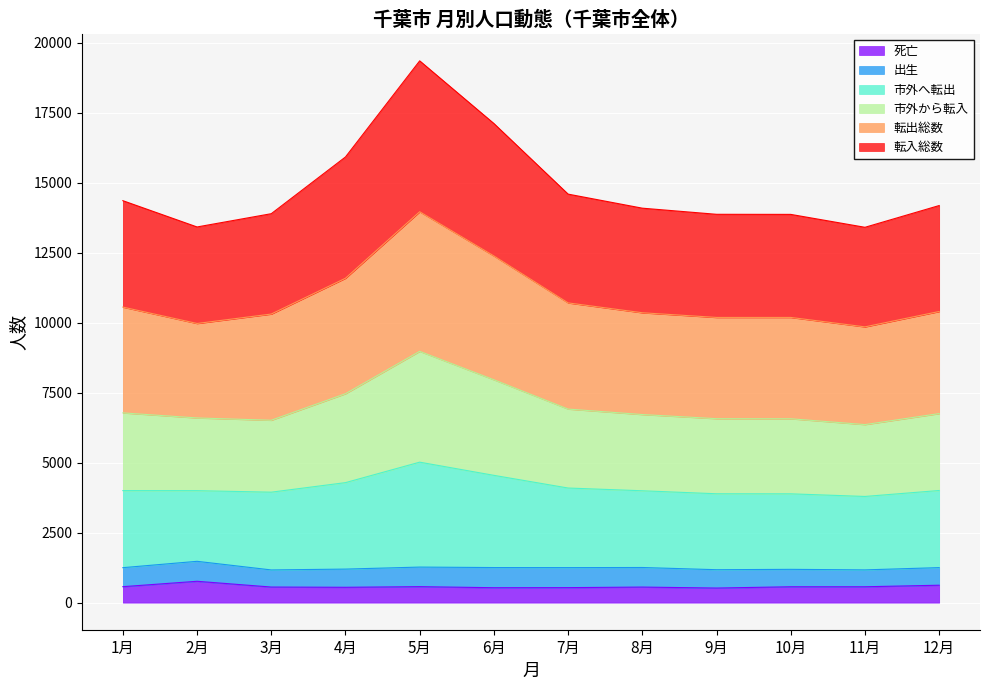

What is the total value across all series at 2月?

13420